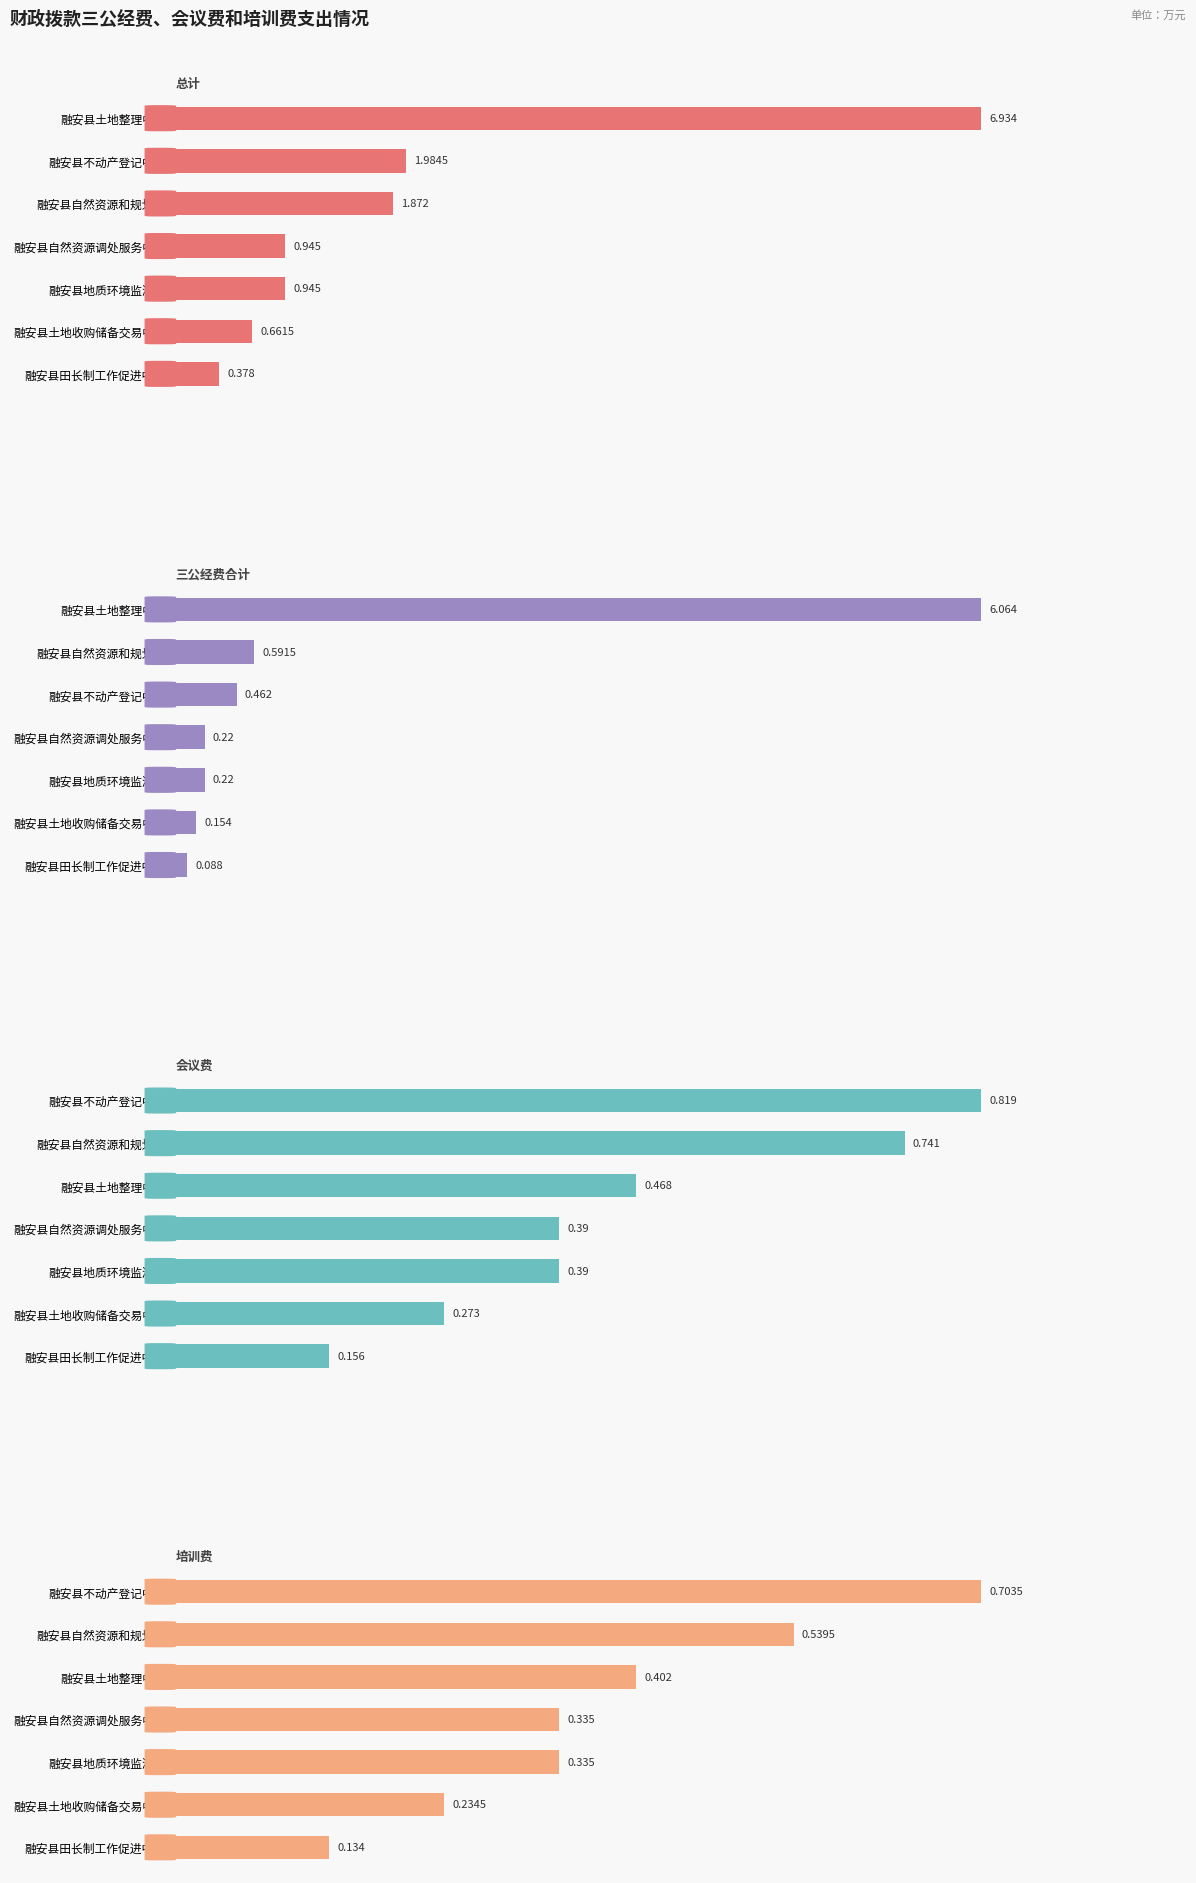

What is the sum of the 会议费 values at 融安县地质环境监测站 and 融安县自然资源和规划局?

1.1